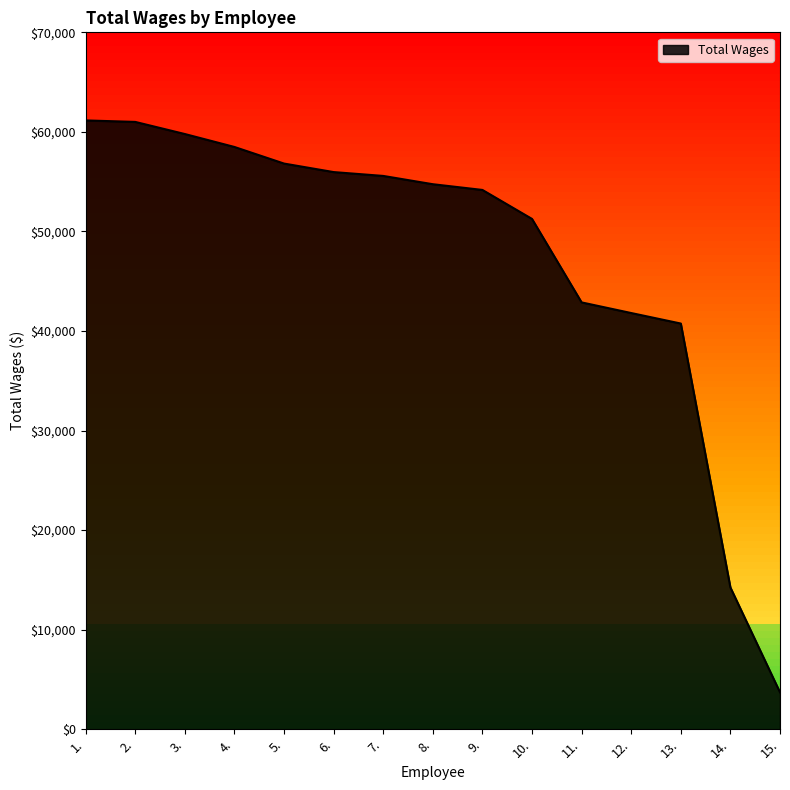

What is the maximum value shown in the chart?

61153